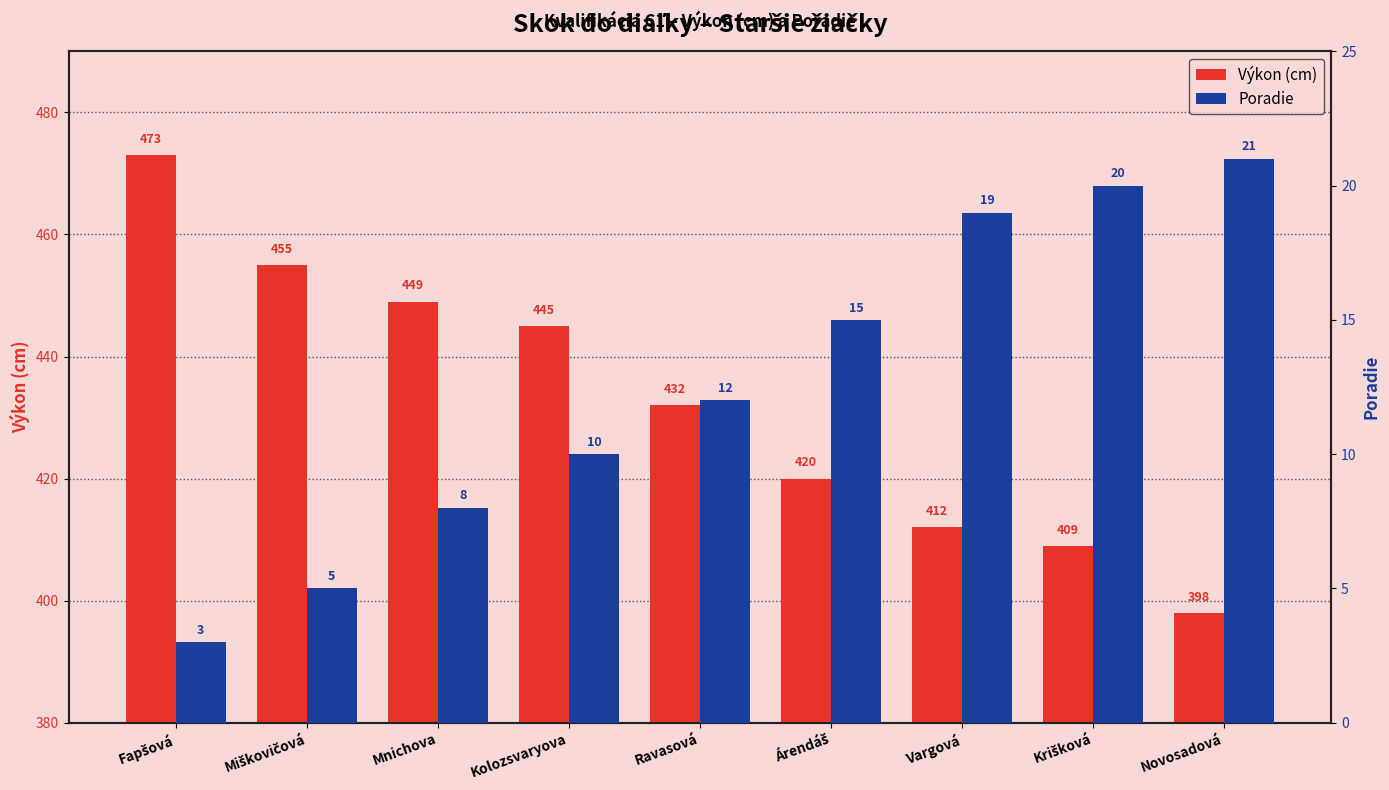

Reading left to right, what are all the values shown in this chart?

Výkon (cm): Fapšová=473	Miškovičová=455	Mnichova=449	Kolozsvaryova=445	Ravasová=432	Árendáš=420	Vargová=412	Krišková=409	Novosadová=398
Poradie: Fapšová=3	Miškovičová=5	Mnichova=8	Kolozsvaryova=10	Ravasová=12	Árendáš=15	Vargová=19	Krišková=20	Novosadová=21